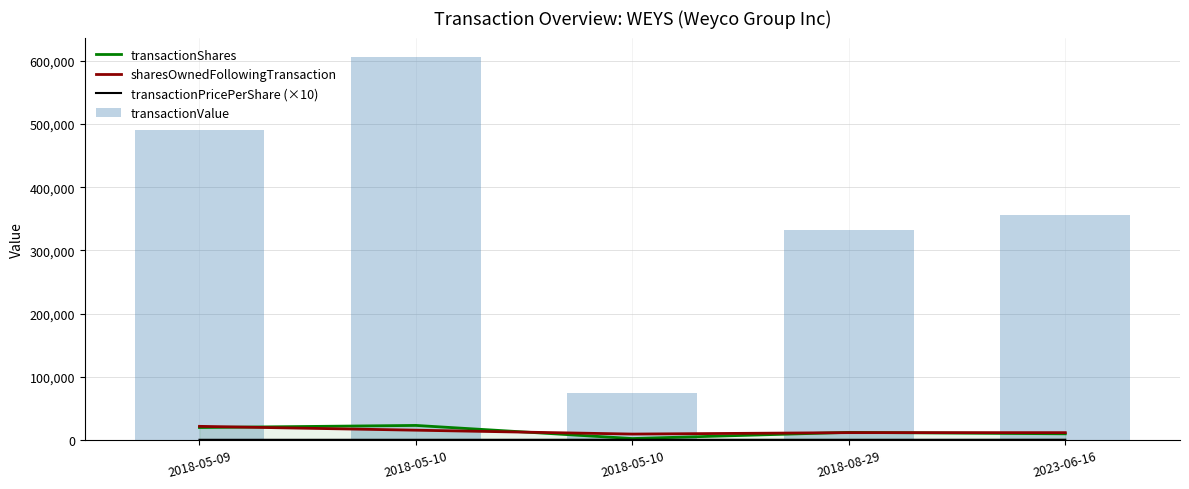

Reading left to right, what are all the values shown in this chart?

transactionShares: 2018-05-09=19699.0	2018-05-10=22999.0	2018-05-10=2260.0	2018-08-29=12001.0	2023-06-16=9741.0
sharesOwnedFollowingTransaction: 2018-05-09=21566.0	2018-05-10=15465.0	2018-05-10=9325.0	2018-08-29=11585.0	2023-06-16=11585.0
transactionPricePerShare (×10): 2018-05-09=248.7	2018-05-10=263.8	2018-05-10=327.7	2018-08-29=276.7	2023-06-16=365.7
transactionValue: 2018-05-09=489929.0	2018-05-10=606622.0	2018-05-10=74060.0	2018-08-29=332084.0	2023-06-16=356228.0